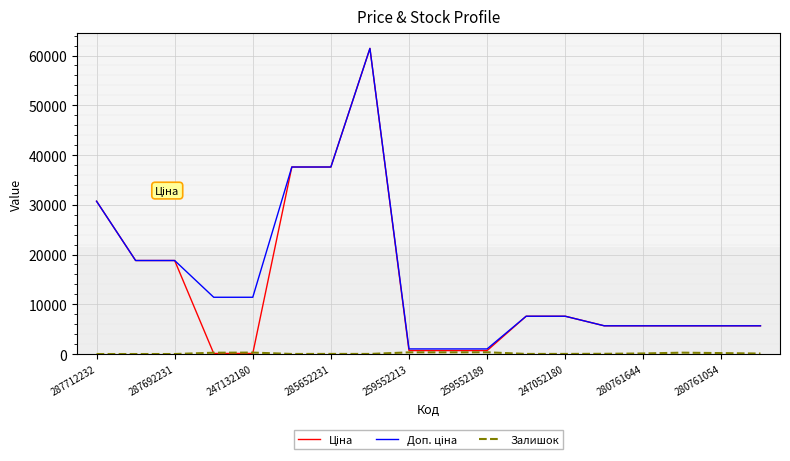

Which series ends up on top after the final intersection of Залишок and Ціна?

Ціна